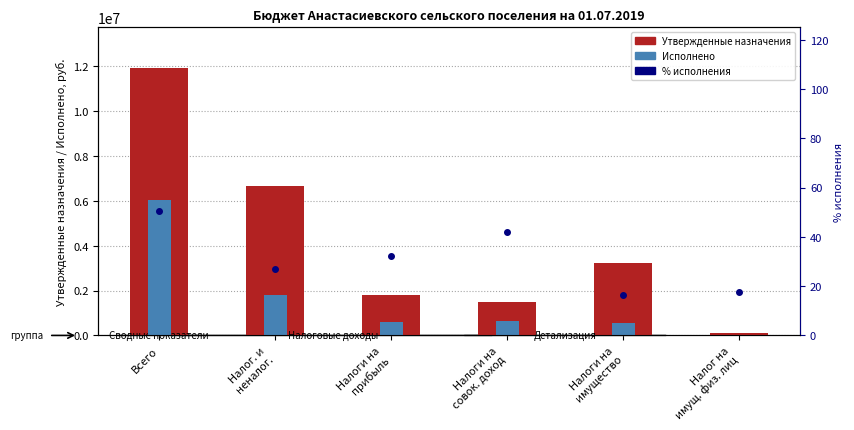

What is the average value of the Исполнено series?

1592147.8